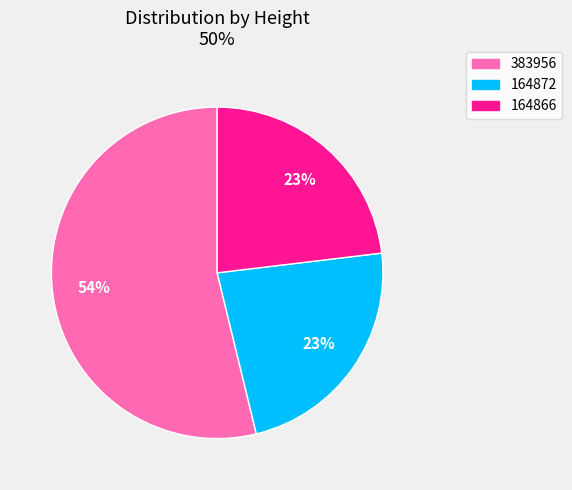

What is the largest slice in the pie chart?

383956